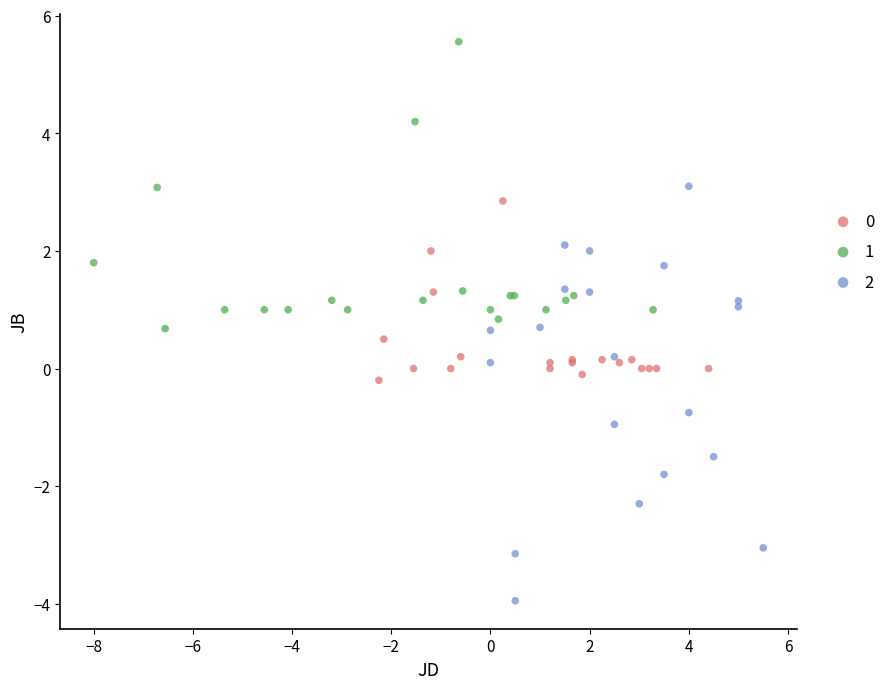

Which series contains the highest Y value?

1